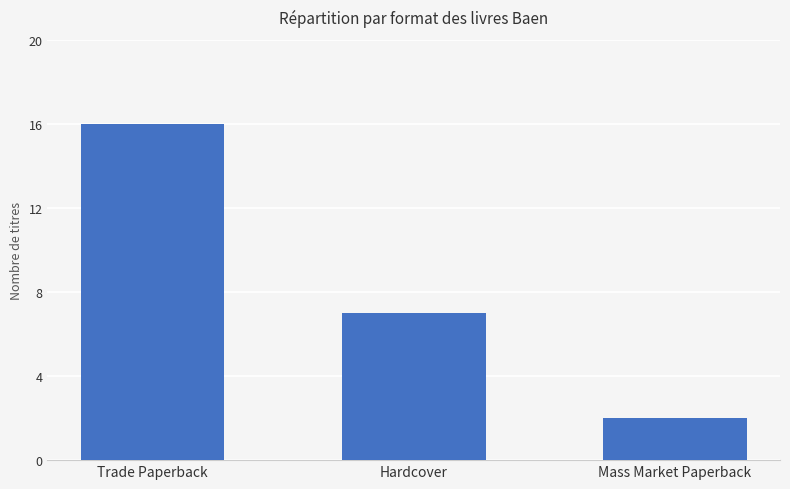

What is the label of the 1st bar from the left?

Trade Paperback